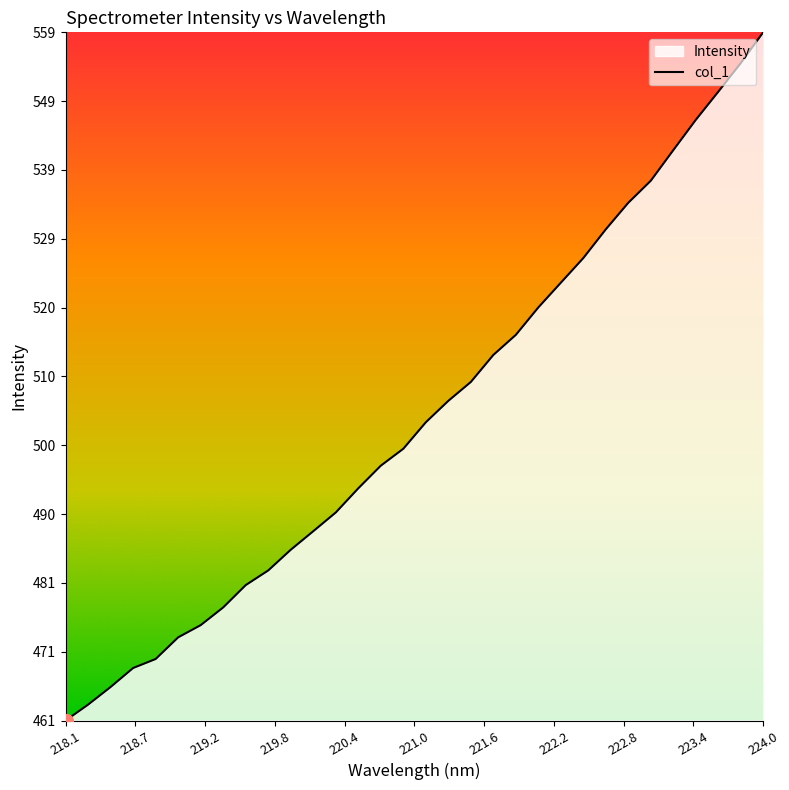

Which category has the highest value across all series?

224.0